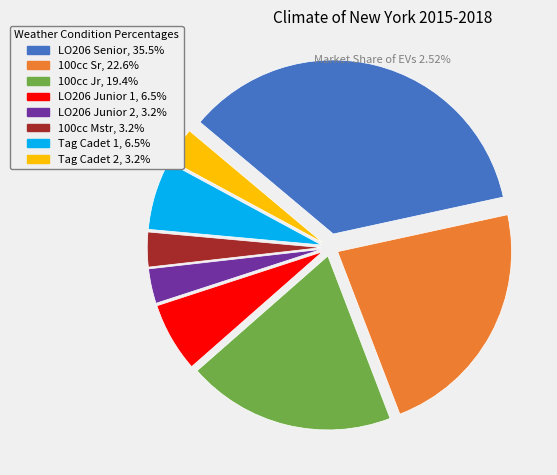

Approximately how many times larger is the value at LO206 Senior, 35.5% compared to 100cc Mstr, 3.2%?

11.0